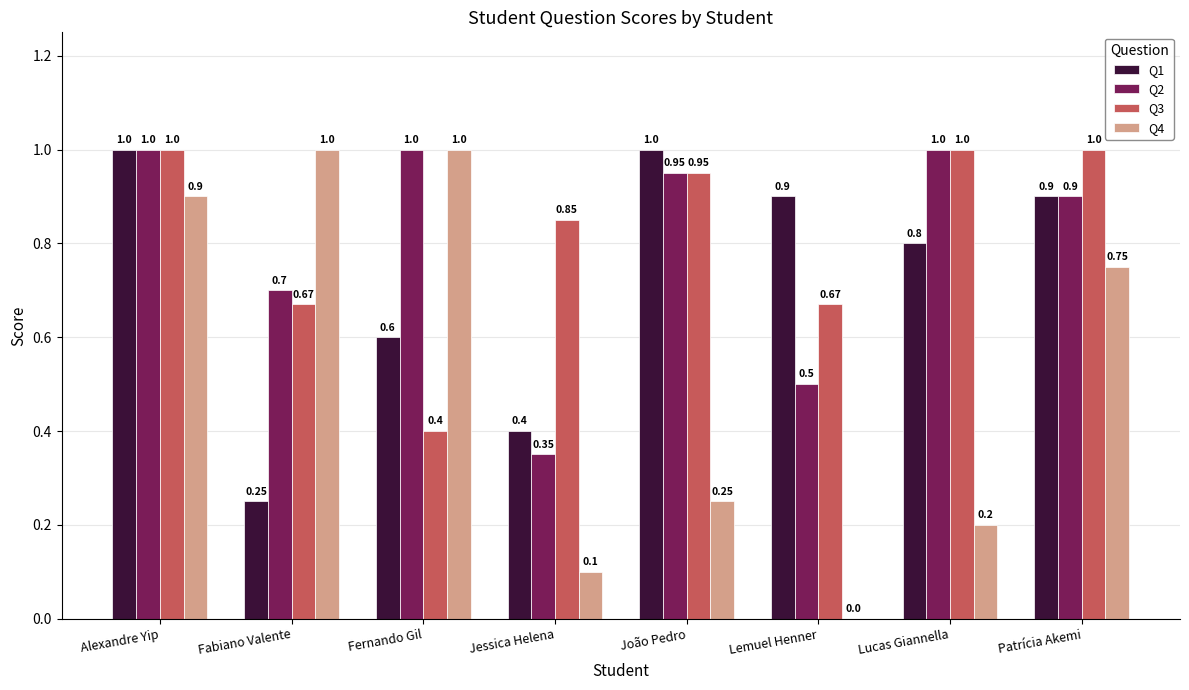

Is the value of Q1 at Fabiano Valente greater than the value of Q3 at Alexandre Yip?

No